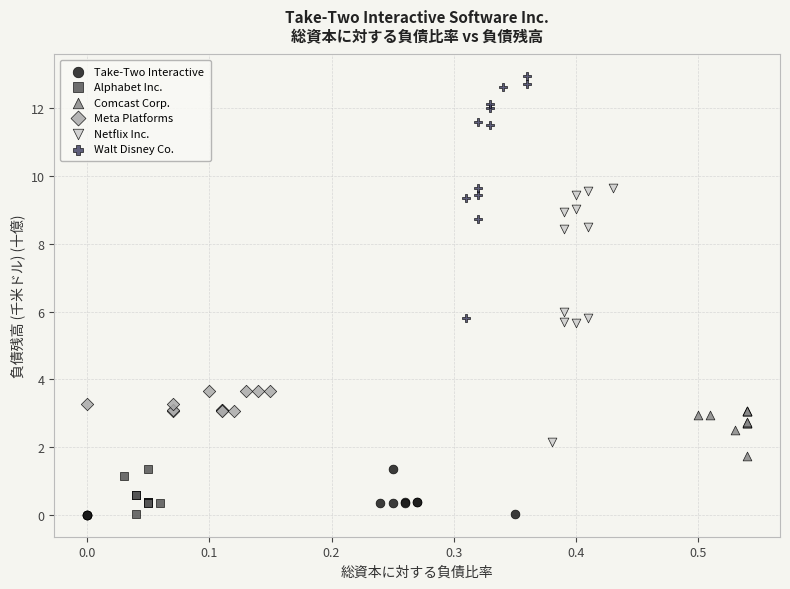

Which series has the widest spread of Y values?

Netflix Inc.